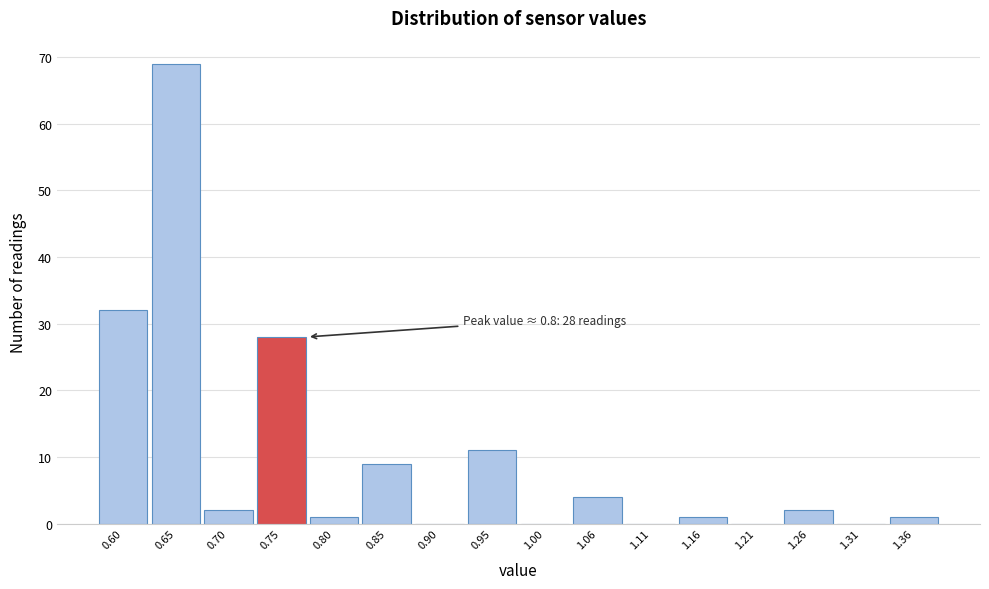

Reading left to right, extract all data points from this chart.

0.60=32	0.65=69	0.70=2	0.75=28	0.80=1	0.85=9	0.90=0	0.95=11	1.00=0	1.06=4	1.11=0	1.16=1	1.21=0	1.26=2	1.31=0	1.36=1